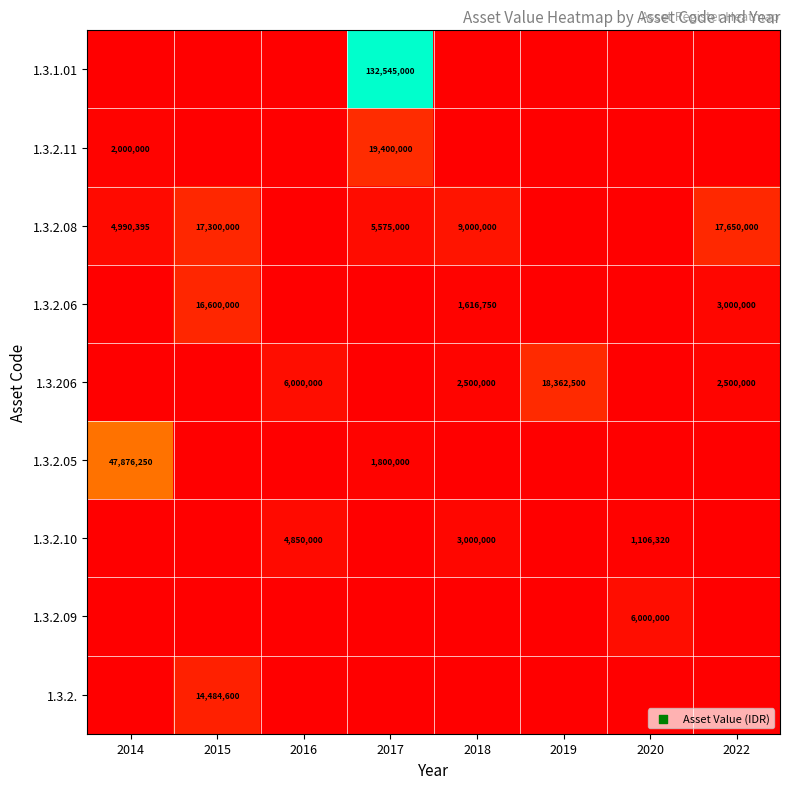

The 1.3.2.11 series shows 7918744 at 2017. True or false?

False